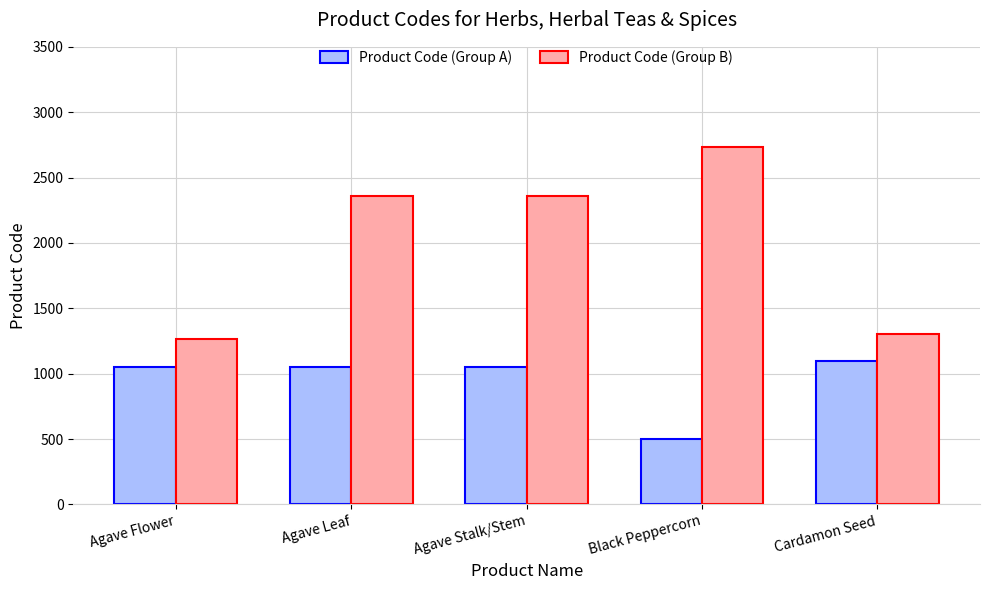

What is the label of the 1st bar from the right?

Cardamon Seed